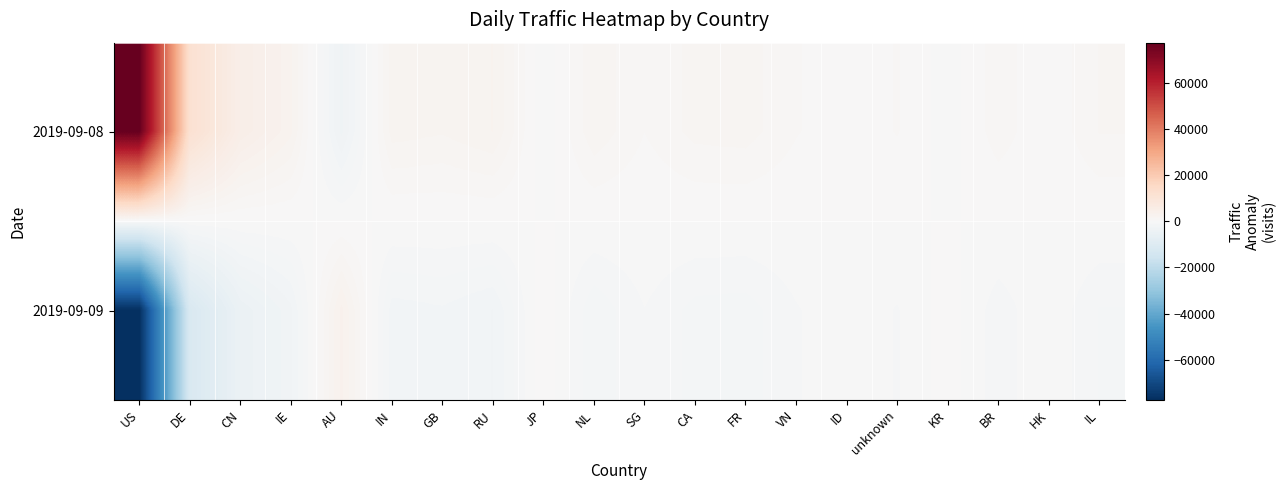

Which series has the widest spread of values?

2019-09-08